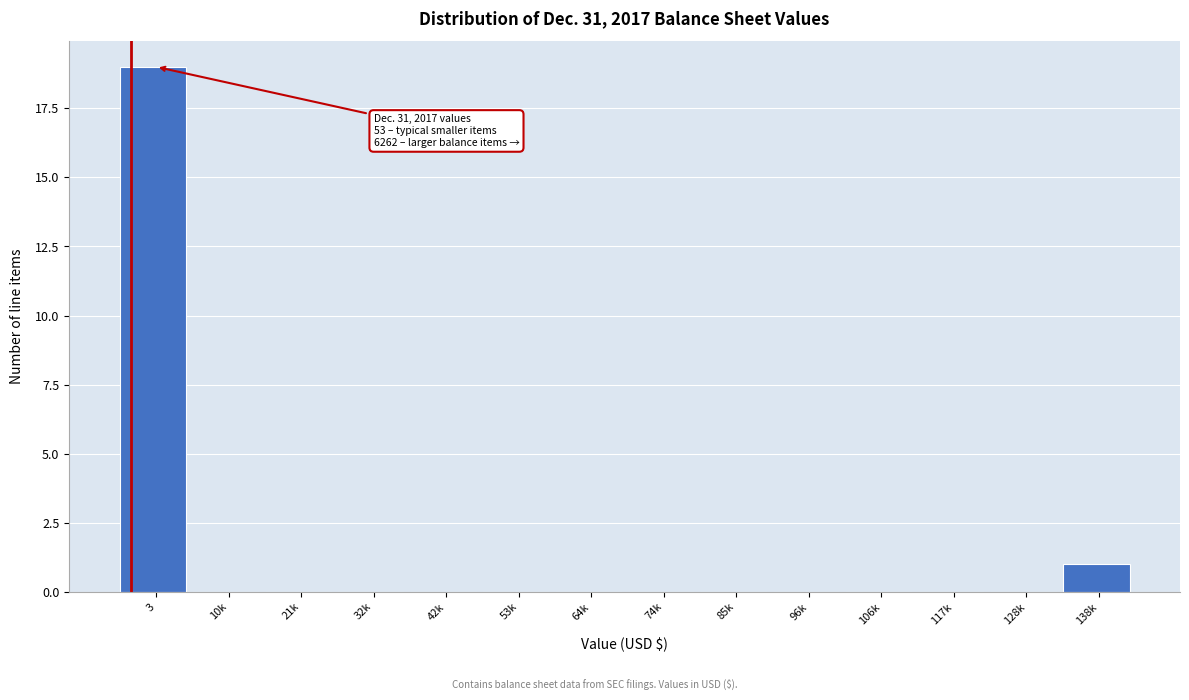

Reading left to right, transcribe all the data shown in this chart.

3=19	10k=0	21k=0	32k=0	42k=0	53k=0	64k=0	74k=0	85k=0	96k=0	106k=0	117k=0	128k=0	138k=1